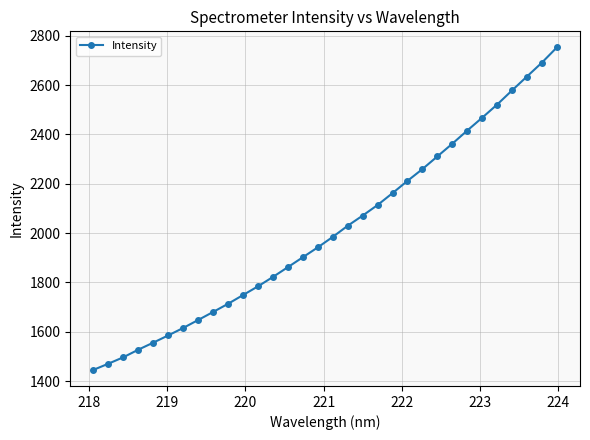

What is the greatest value displayed?

2753.0